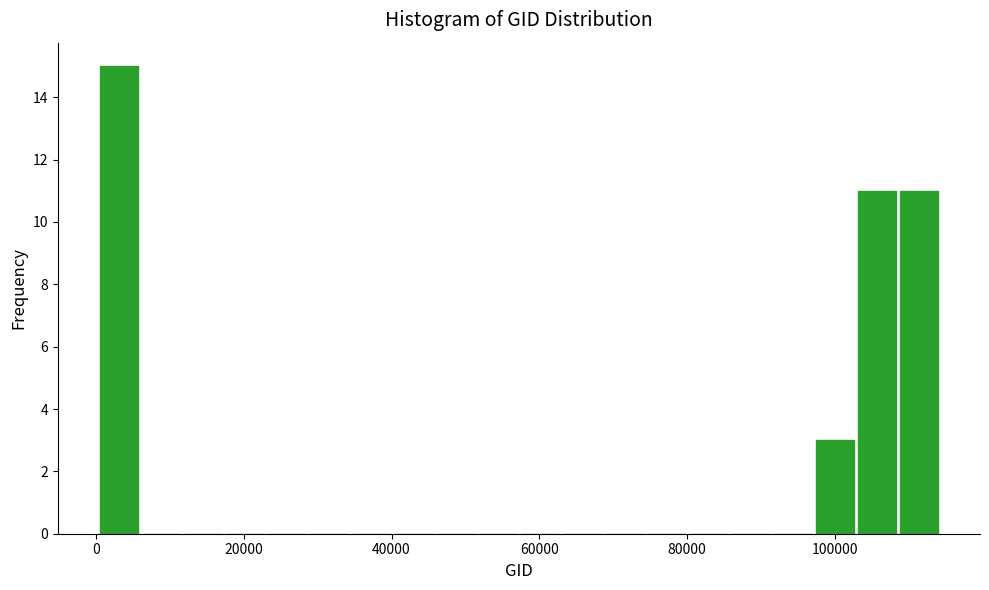

Around what value on the x-axis is the tallest bar? Give the approximate position of its centre, as read against the axis.

4000